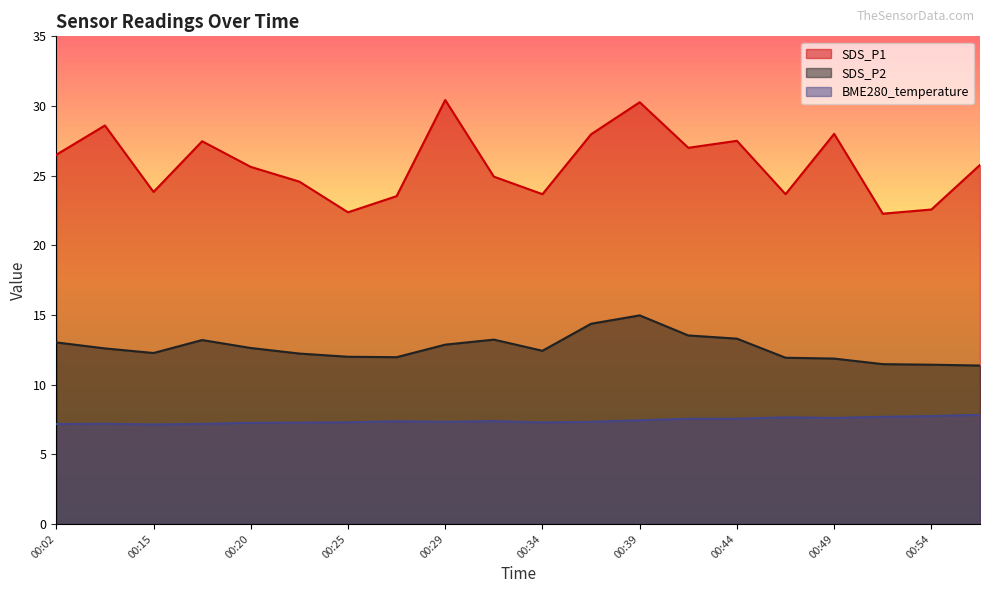

List the series in order of their overall mean, highest first.

SDS_P1, SDS_P2, BME280_temperature